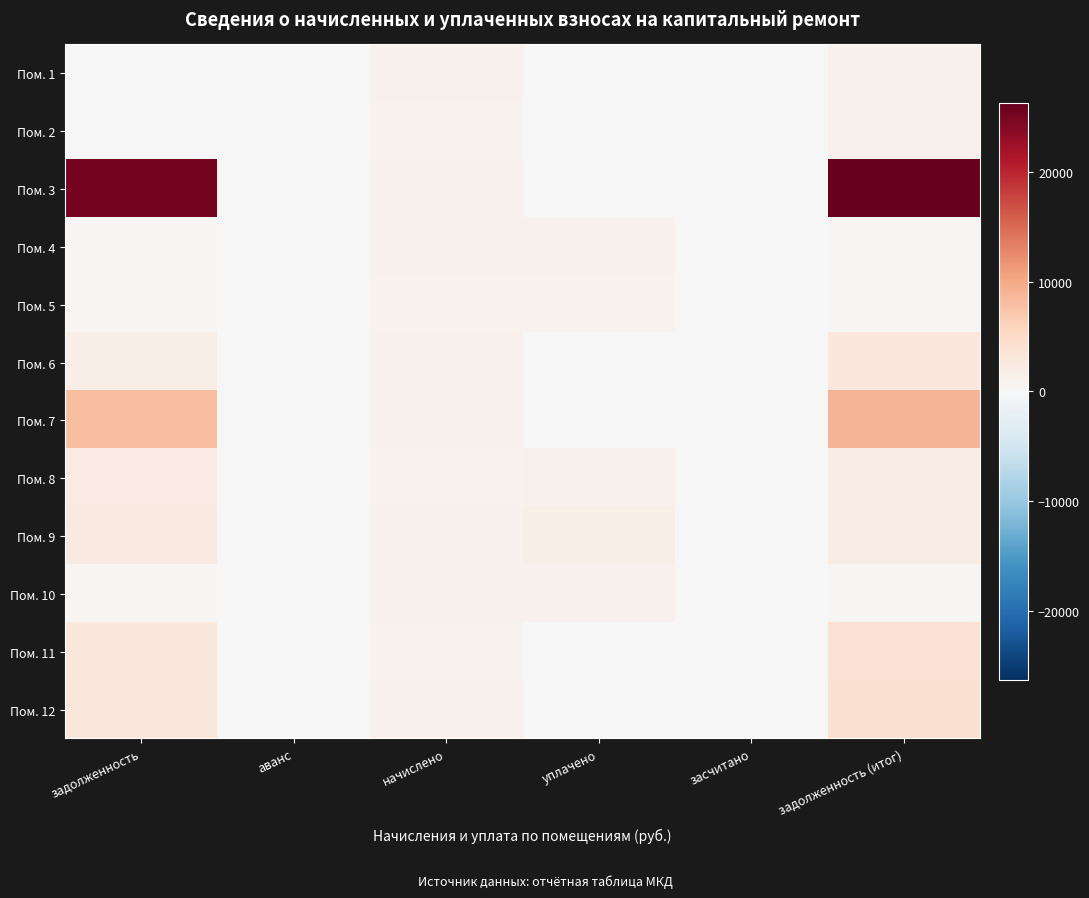

At задолженность, list the series in order from smallest to largest.

Пом. 1, Пом. 2, Пом. 5, Пом. 10, Пом. 4, Пом. 6, Пом. 8, Пом. 9, Пом. 11, Пом. 12, Пом. 7, Пом. 3